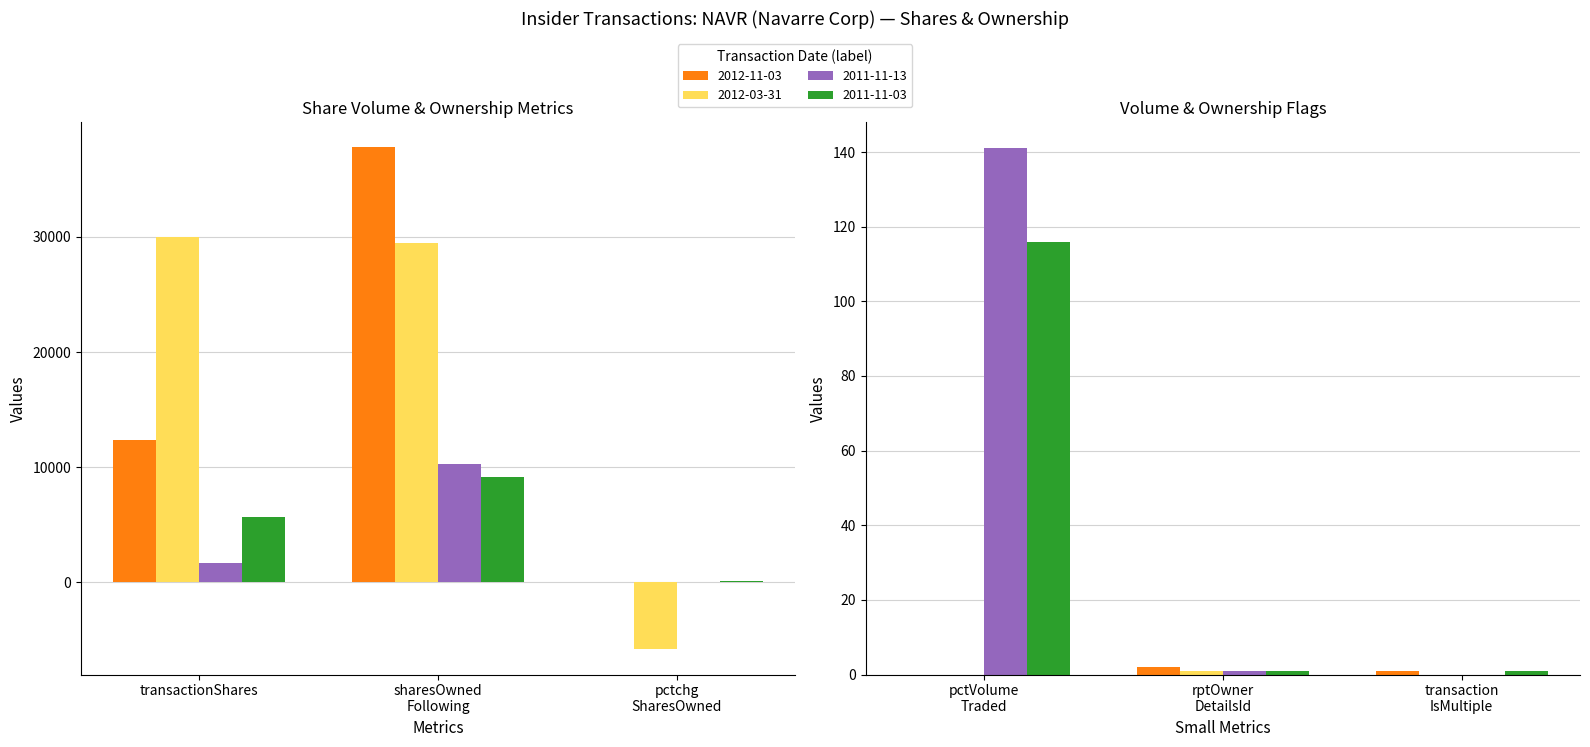

What is the total value across all series at 2011-11-13?

12143